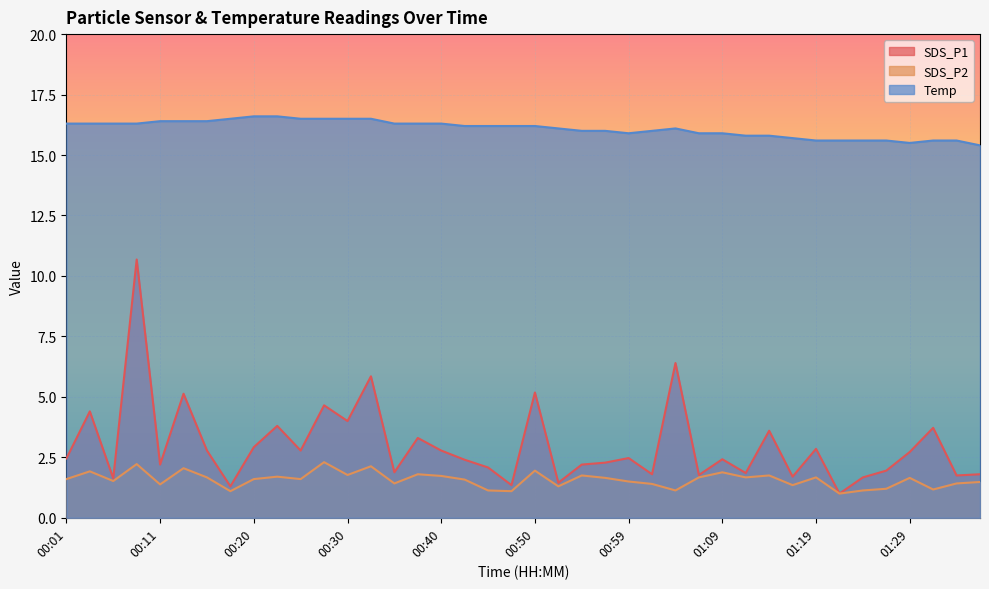

What is the value of the SDS_P2 point at the 29th from the left?

1.9